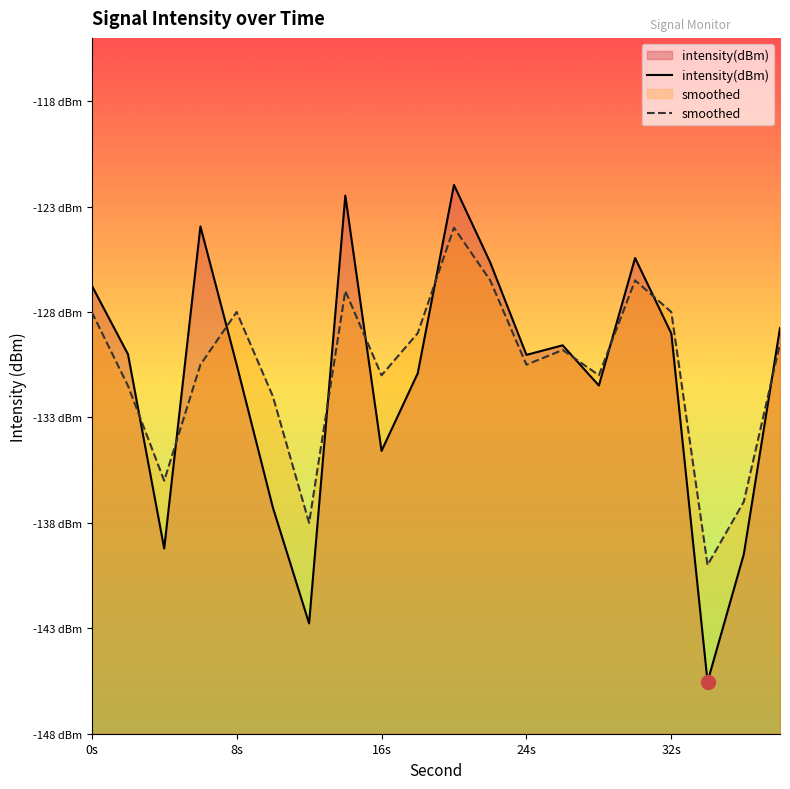

Does the chart have visible grid lines?

No